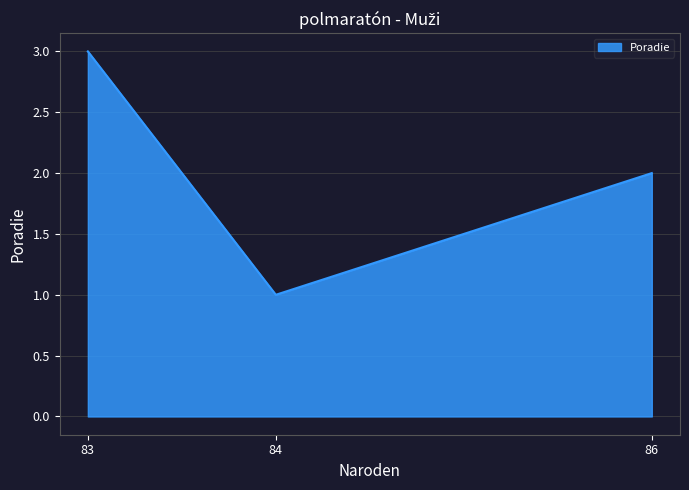

How many lines are shown in the chart?

1